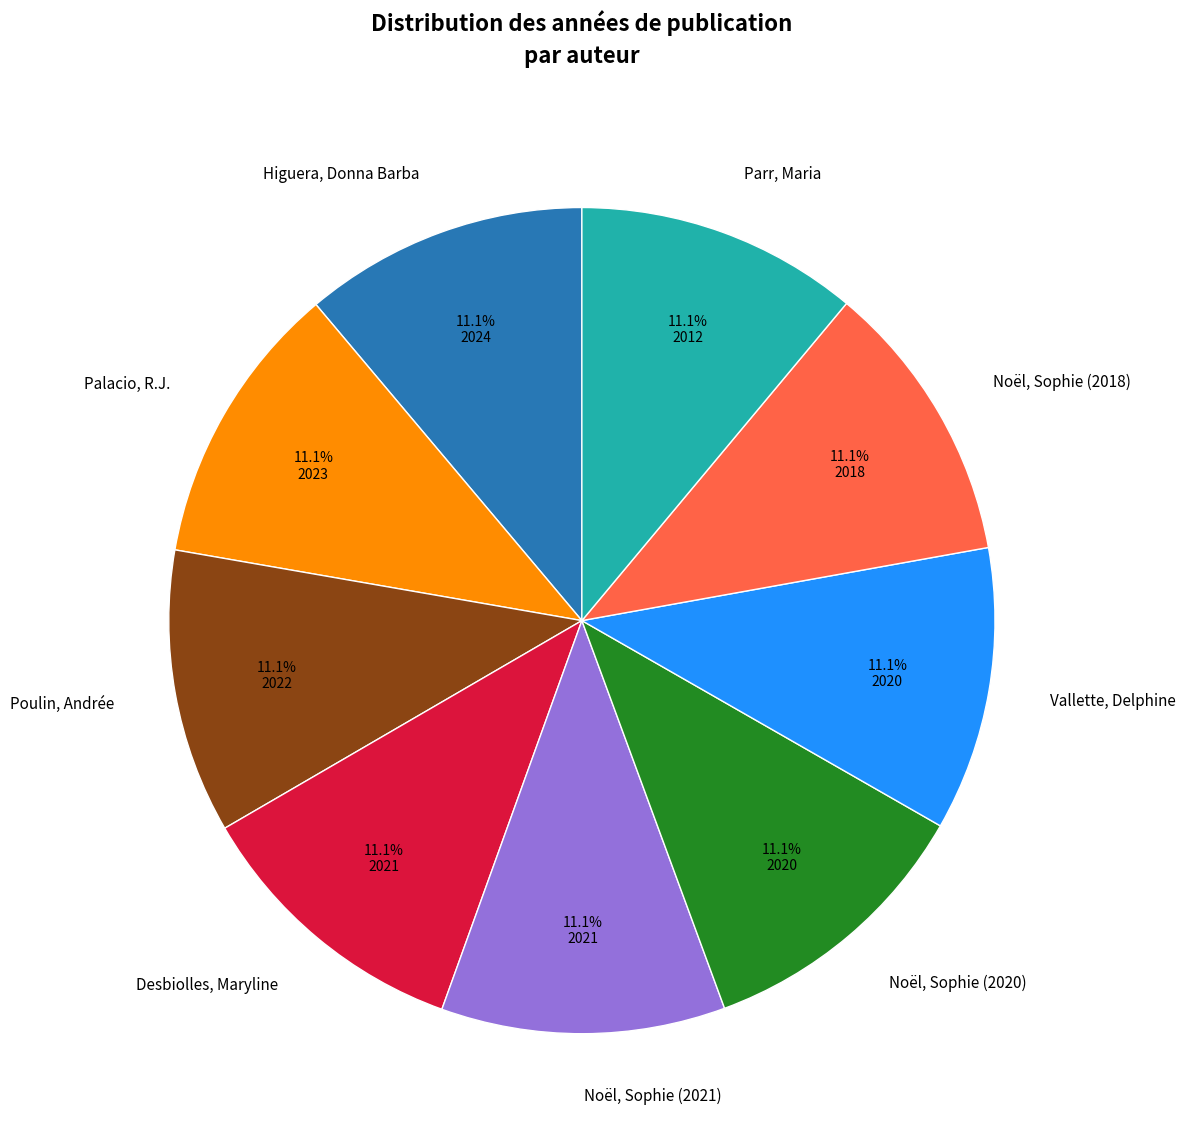

Does any single category account for the majority?

No